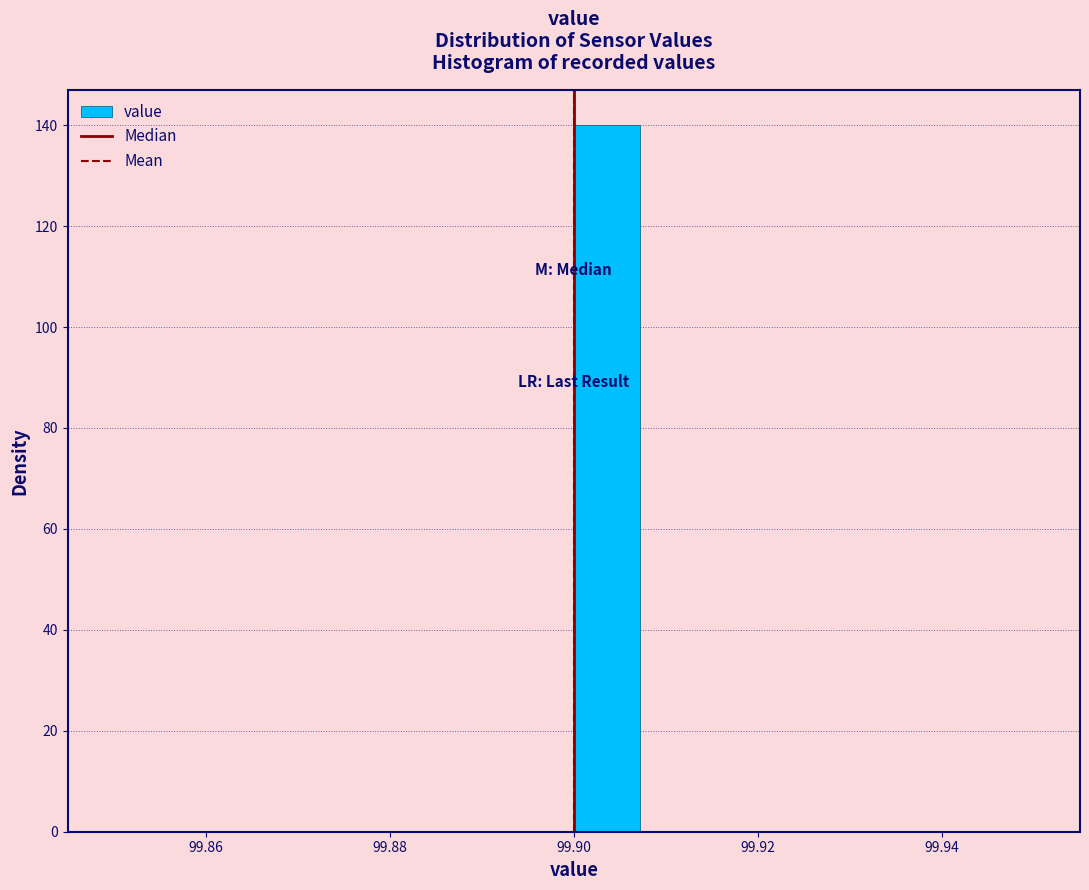

Around what value on the x-axis is the tallest bar? Give the approximate position of its centre, as read against the axis.

99.904